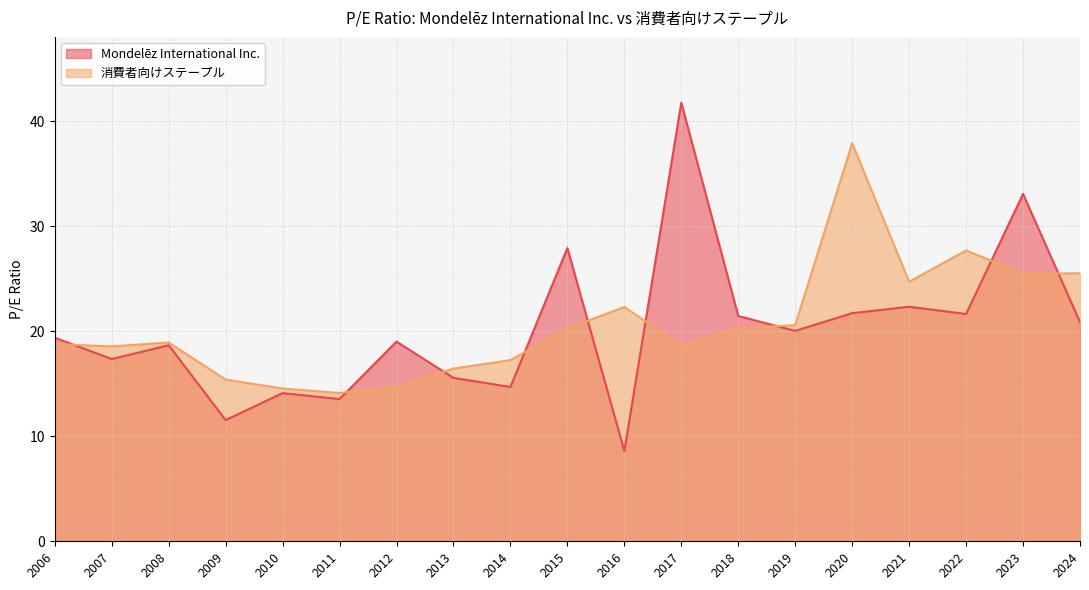

At 2007, list the series in order from largest to smallest.

消費者向けステープル, Mondelēz International Inc.